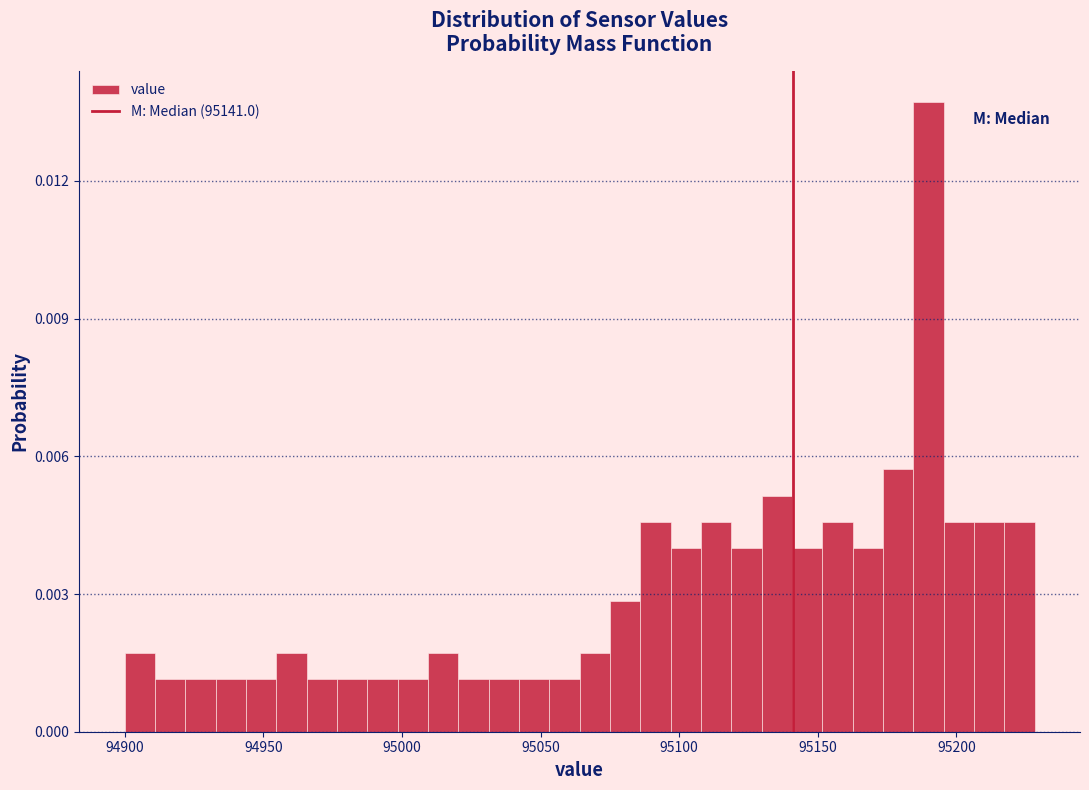

Read against the x-axis, roughly where is the centre of the tallest bar?

95190